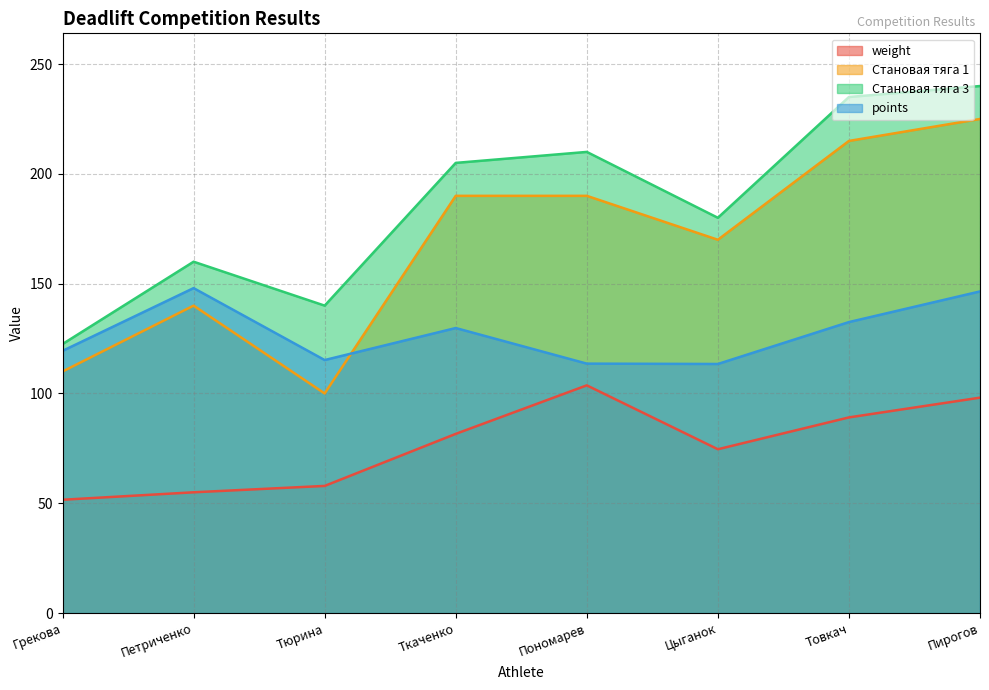

What value does the Становая тяга 3 series have at Грекова?

122.5